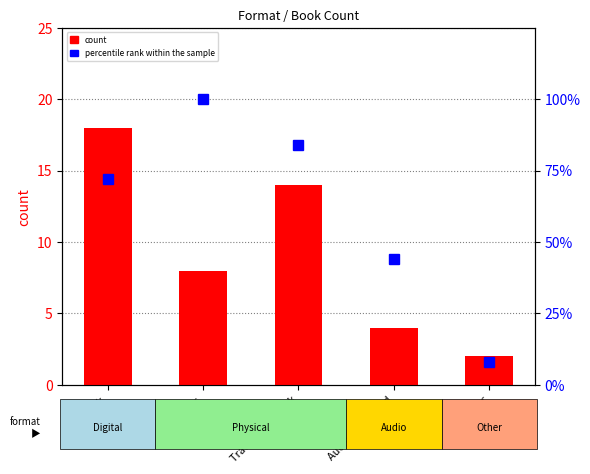

At which label is percentile rank within the sample closest to 54?

Audio Download